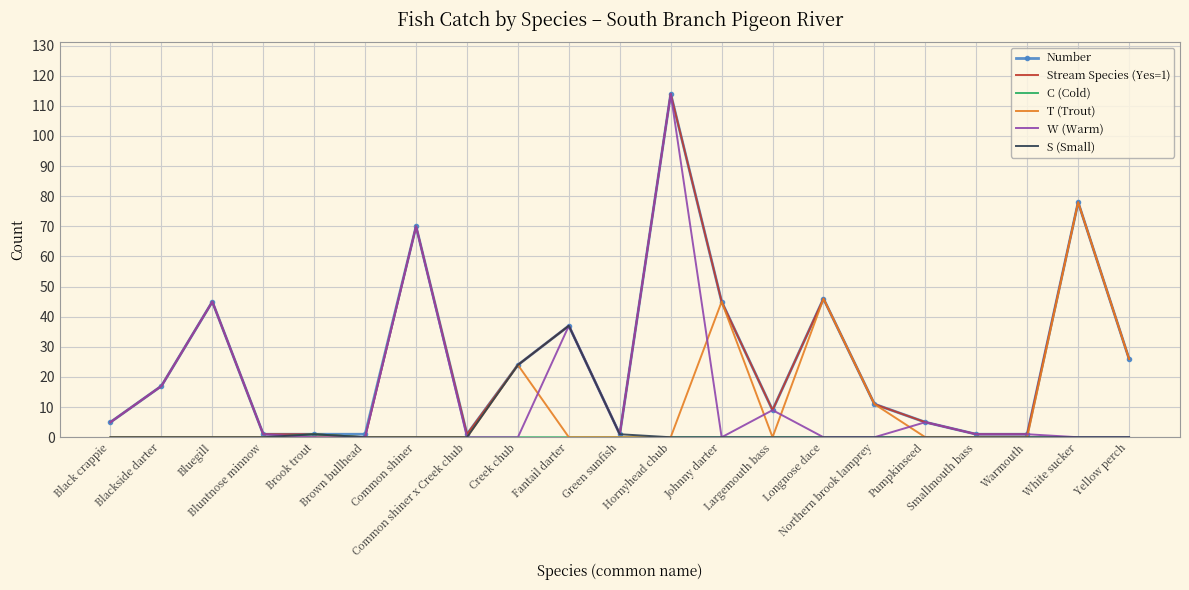

What position from the left is Johnny darter?

13